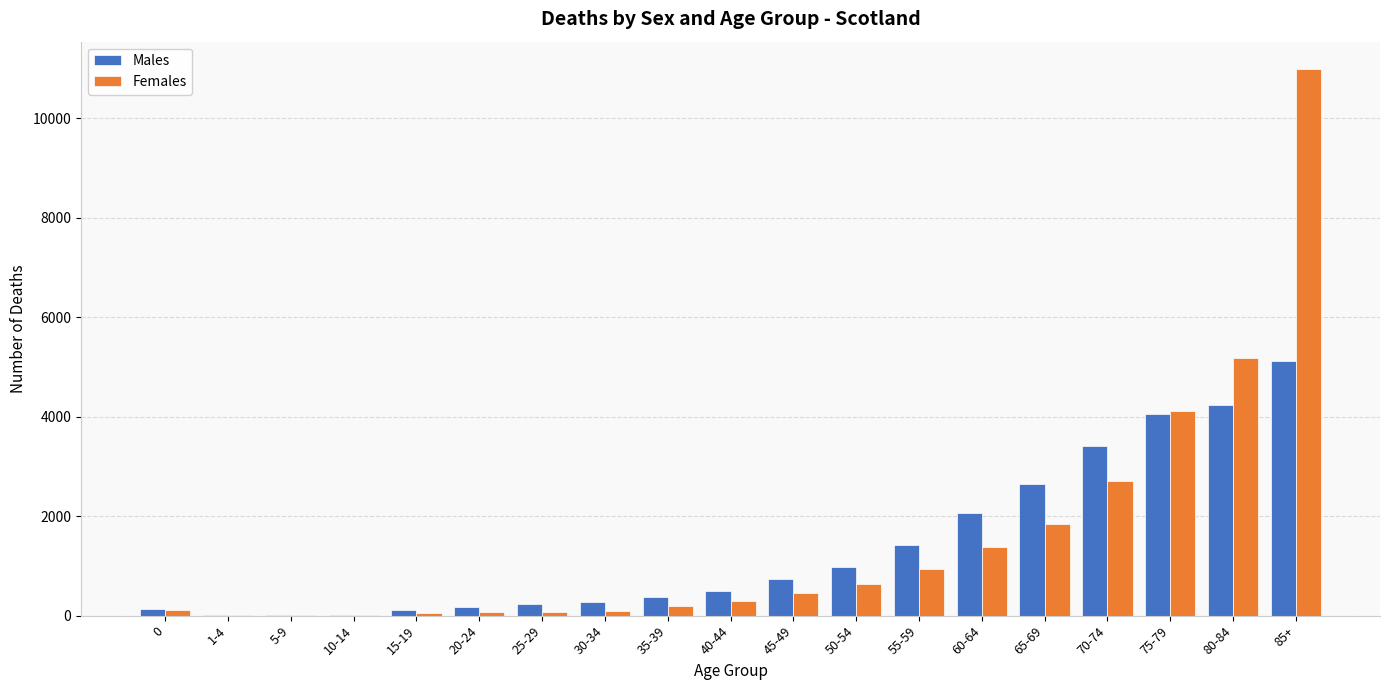

What is the average value of the Females series?

1537